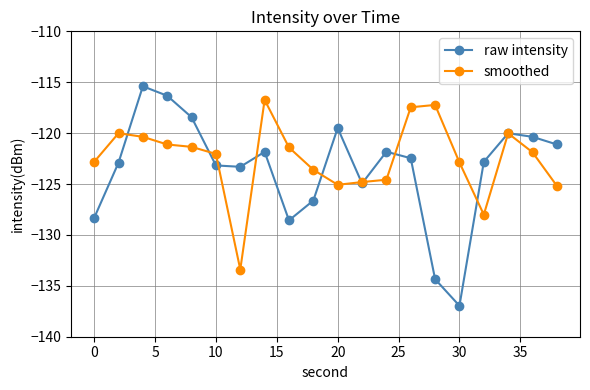

Rank the series by their maximum value, from highest to lowest.

raw intensity, smoothed